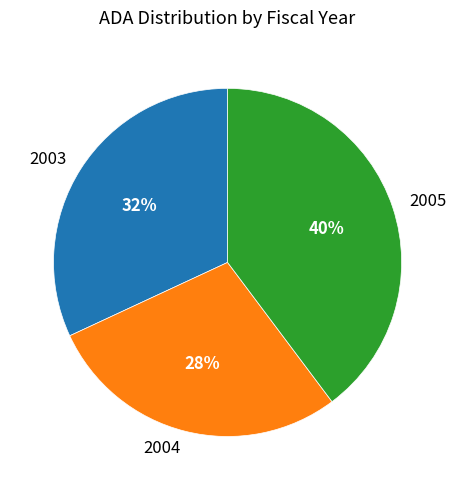

How many slices are in this pie chart?

3